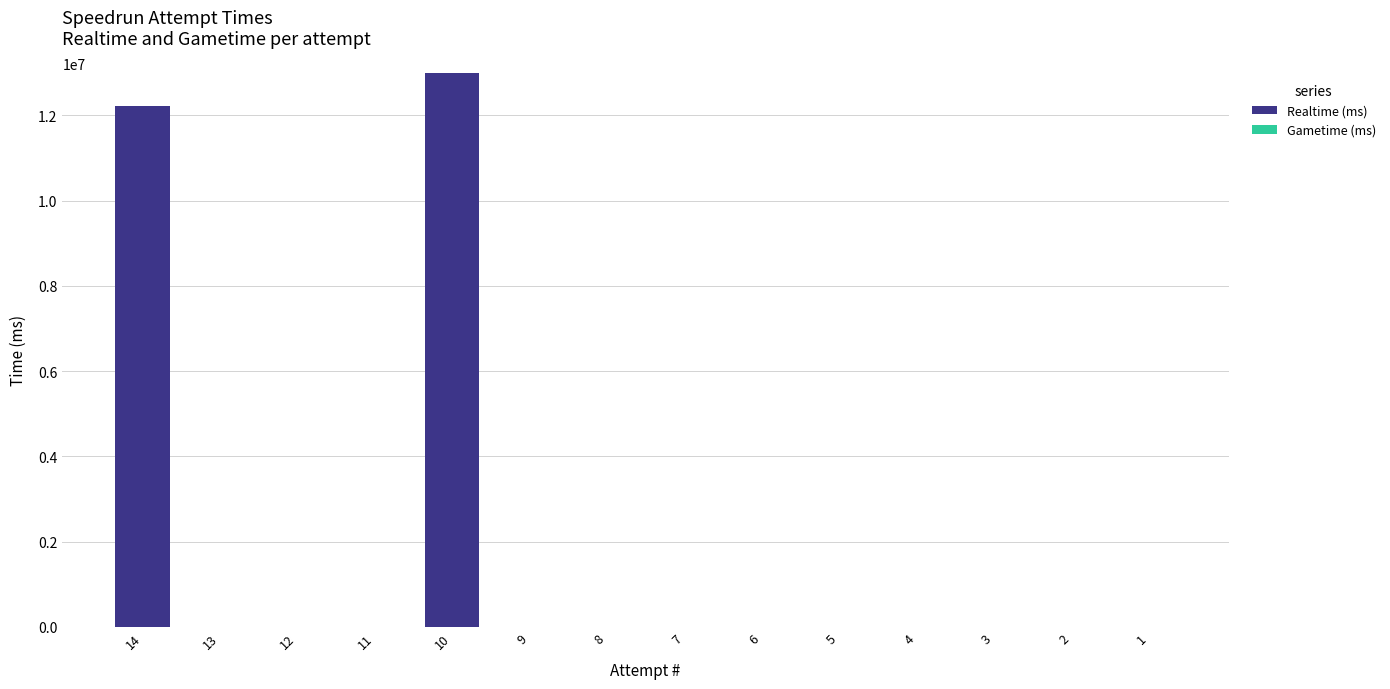

Are the bars horizontal?

No